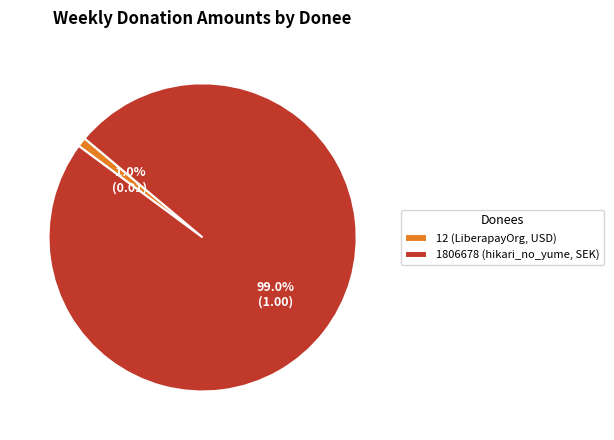

How many segments does this pie chart have?

2